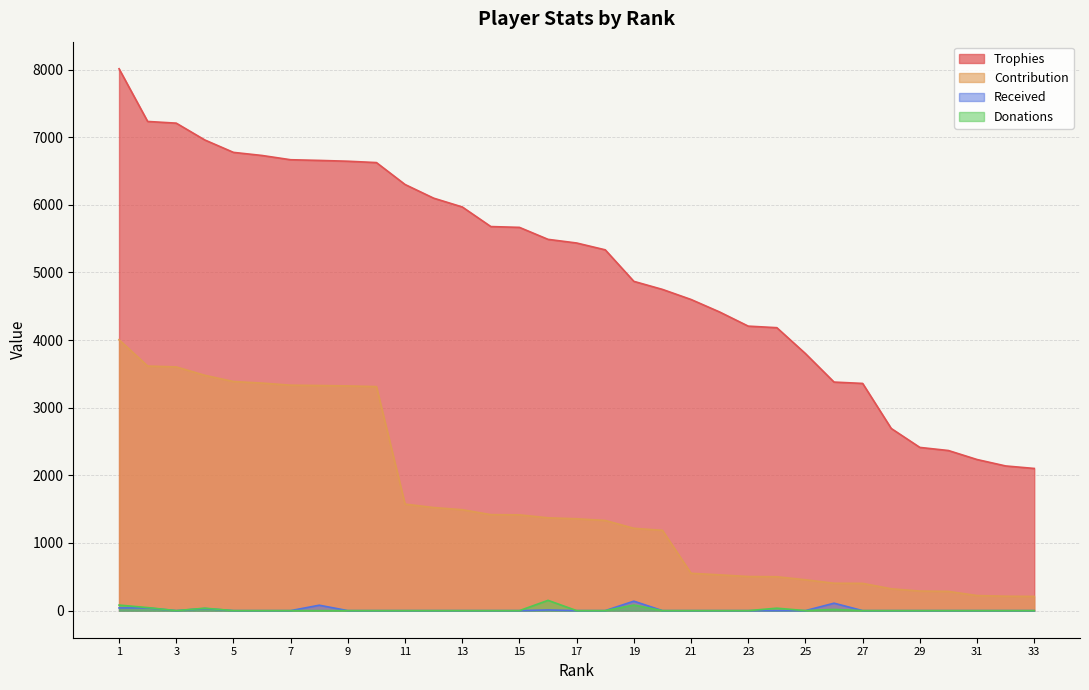

What is the sum of the Trophies values at 29 and 19?

7281